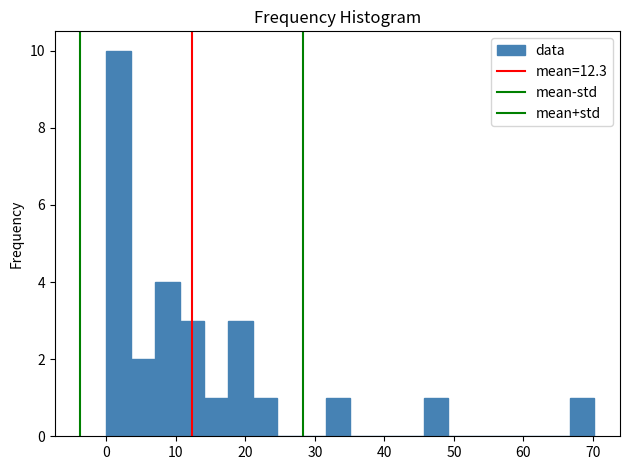

Read against the x-axis, roughly where is the centre of the tallest bar?

2